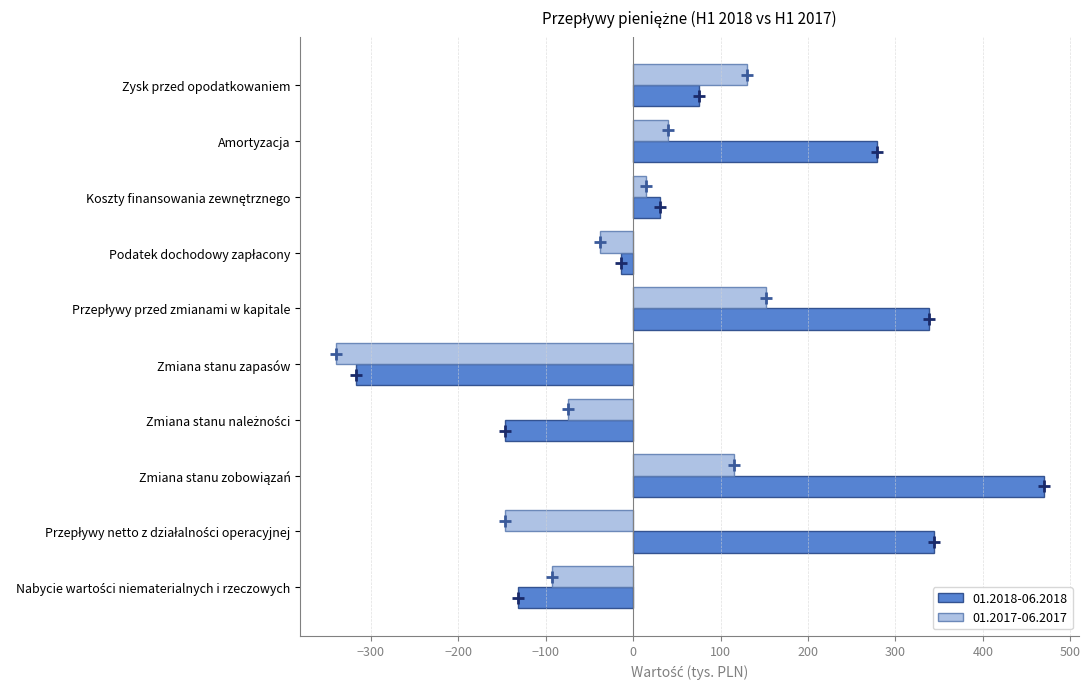

What is the sum of all 01.2018-06.2018 values?

926.8